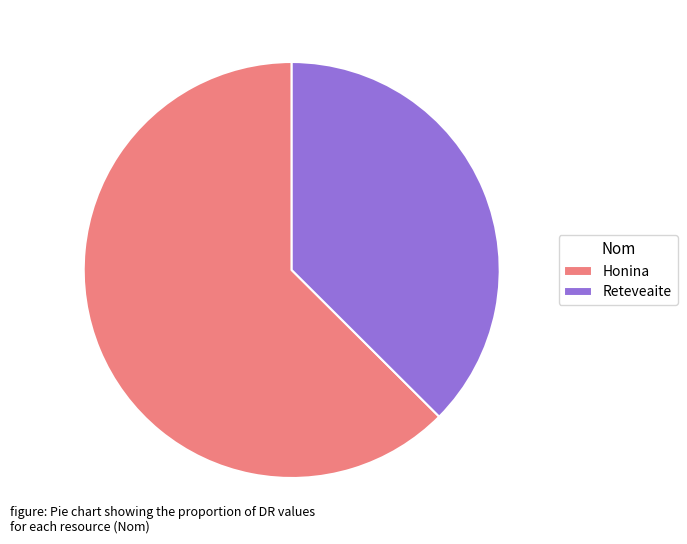

Which slice is the largest?

Honina